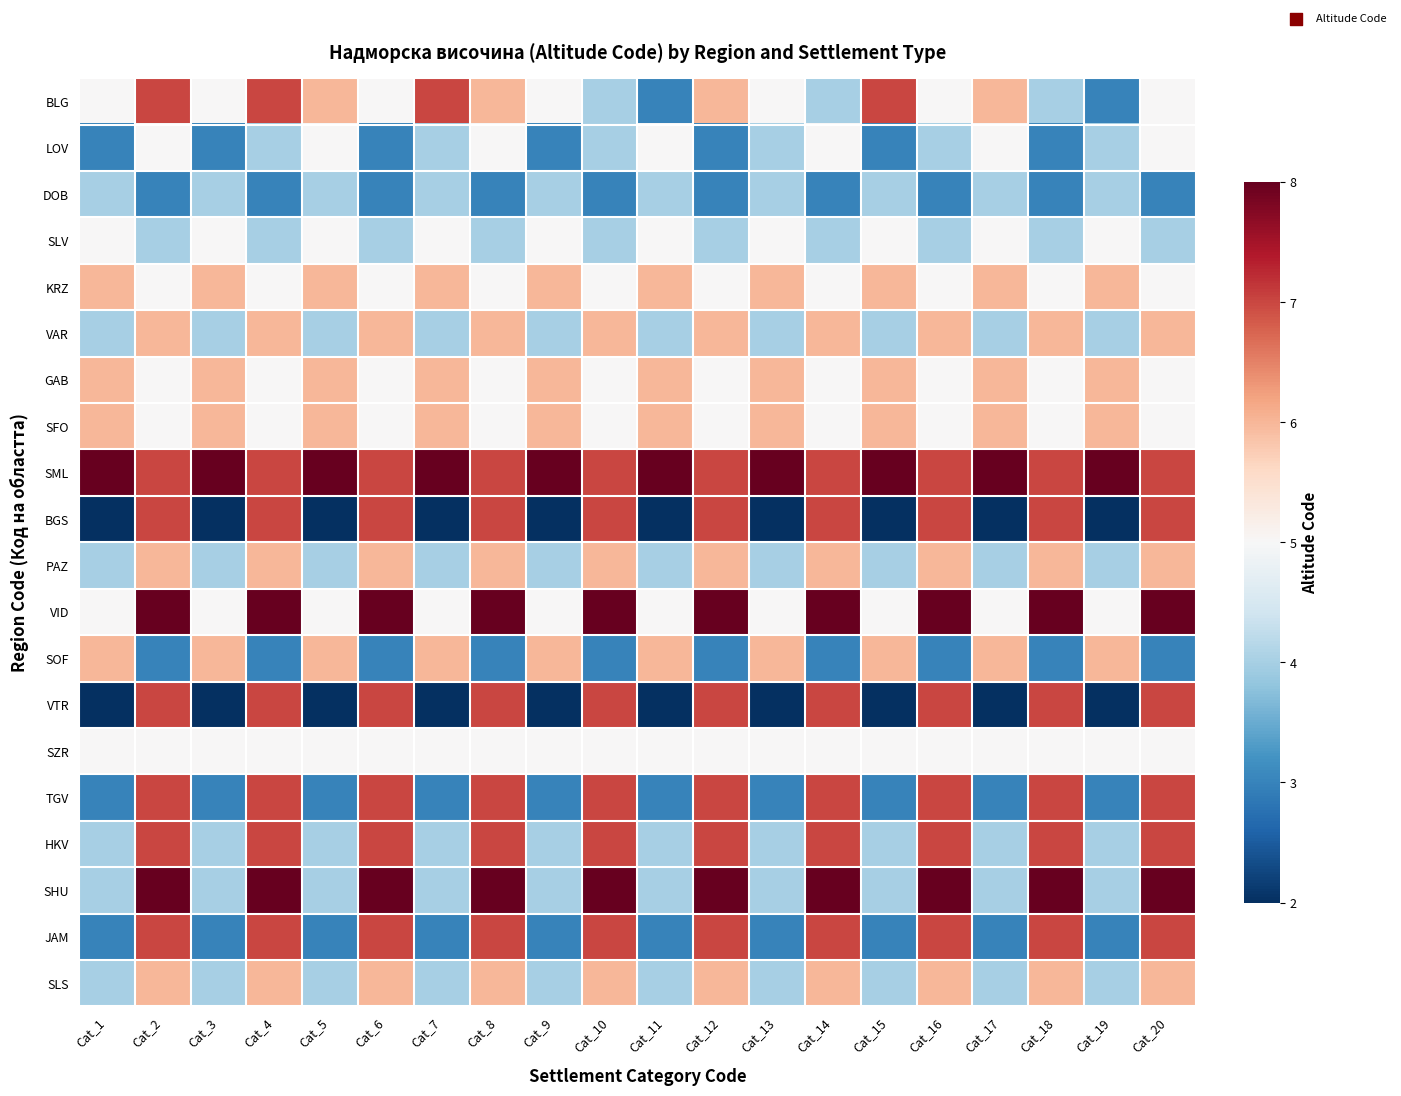

Reading left to right, extract all data points from this chart.

BLG: Cat_1=5	Cat_2=7	Cat_3=5	Cat_4=7	Cat_5=6	Cat_6=5	Cat_7=7	Cat_8=6	Cat_9=5	Cat_10=4	Cat_11=3	Cat_12=6	Cat_13=5	Cat_14=4	Cat_15=7	Cat_16=5	Cat_17=6	Cat_18=4	Cat_19=3	Cat_20=5
LOV: Cat_1=3	Cat_2=5	Cat_3=3	Cat_4=4	Cat_5=5	Cat_6=3	Cat_7=4	Cat_8=5	Cat_9=3	Cat_10=4	Cat_11=5	Cat_12=3	Cat_13=4	Cat_14=5	Cat_15=3	Cat_16=4	Cat_17=5	Cat_18=3	Cat_19=4	Cat_20=5
DOB: Cat_1=4	Cat_2=3	Cat_3=4	Cat_4=3	Cat_5=4	Cat_6=3	Cat_7=4	Cat_8=3	Cat_9=4	Cat_10=3	Cat_11=4	Cat_12=3	Cat_13=4	Cat_14=3	Cat_15=4	Cat_16=3	Cat_17=4	Cat_18=3	Cat_19=4	Cat_20=3
SLV: Cat_1=5	Cat_2=4	Cat_3=5	Cat_4=4	Cat_5=5	Cat_6=4	Cat_7=5	Cat_8=4	Cat_9=5	Cat_10=4	Cat_11=5	Cat_12=4	Cat_13=5	Cat_14=4	Cat_15=5	Cat_16=4	Cat_17=5	Cat_18=4	Cat_19=5	Cat_20=4
KRZ: Cat_1=6	Cat_2=5	Cat_3=6	Cat_4=5	Cat_5=6	Cat_6=5	Cat_7=6	Cat_8=5	Cat_9=6	Cat_10=5	Cat_11=6	Cat_12=5	Cat_13=6	Cat_14=5	Cat_15=6	Cat_16=5	Cat_17=6	Cat_18=5	Cat_19=6	Cat_20=5
VAR: Cat_1=4	Cat_2=6	Cat_3=4	Cat_4=6	Cat_5=4	Cat_6=6	Cat_7=4	Cat_8=6	Cat_9=4	Cat_10=6	Cat_11=4	Cat_12=6	Cat_13=4	Cat_14=6	Cat_15=4	Cat_16=6	Cat_17=4	Cat_18=6	Cat_19=4	Cat_20=6
GAB: Cat_1=6	Cat_2=5	Cat_3=6	Cat_4=5	Cat_5=6	Cat_6=5	Cat_7=6	Cat_8=5	Cat_9=6	Cat_10=5	Cat_11=6	Cat_12=5	Cat_13=6	Cat_14=5	Cat_15=6	Cat_16=5	Cat_17=6	Cat_18=5	Cat_19=6	Cat_20=5
SFO: Cat_1=6	Cat_2=5	Cat_3=6	Cat_4=5	Cat_5=6	Cat_6=5	Cat_7=6	Cat_8=5	Cat_9=6	Cat_10=5	Cat_11=6	Cat_12=5	Cat_13=6	Cat_14=5	Cat_15=6	Cat_16=5	Cat_17=6	Cat_18=5	Cat_19=6	Cat_20=5
SML: Cat_1=8	Cat_2=7	Cat_3=8	Cat_4=7	Cat_5=8	Cat_6=7	Cat_7=8	Cat_8=7	Cat_9=8	Cat_10=7	Cat_11=8	Cat_12=7	Cat_13=8	Cat_14=7	Cat_15=8	Cat_16=7	Cat_17=8	Cat_18=7	Cat_19=8	Cat_20=7
BGS: Cat_1=2	Cat_2=7	Cat_3=2	Cat_4=7	Cat_5=2	Cat_6=7	Cat_7=2	Cat_8=7	Cat_9=2	Cat_10=7	Cat_11=2	Cat_12=7	Cat_13=2	Cat_14=7	Cat_15=2	Cat_16=7	Cat_17=2	Cat_18=7	Cat_19=2	Cat_20=7
PAZ: Cat_1=4	Cat_2=6	Cat_3=4	Cat_4=6	Cat_5=4	Cat_6=6	Cat_7=4	Cat_8=6	Cat_9=4	Cat_10=6	Cat_11=4	Cat_12=6	Cat_13=4	Cat_14=6	Cat_15=4	Cat_16=6	Cat_17=4	Cat_18=6	Cat_19=4	Cat_20=6
VID: Cat_1=5	Cat_2=8	Cat_3=5	Cat_4=8	Cat_5=5	Cat_6=8	Cat_7=5	Cat_8=8	Cat_9=5	Cat_10=8	Cat_11=5	Cat_12=8	Cat_13=5	Cat_14=8	Cat_15=5	Cat_16=8	Cat_17=5	Cat_18=8	Cat_19=5	Cat_20=8
SOF: Cat_1=6	Cat_2=3	Cat_3=6	Cat_4=3	Cat_5=6	Cat_6=3	Cat_7=6	Cat_8=3	Cat_9=6	Cat_10=3	Cat_11=6	Cat_12=3	Cat_13=6	Cat_14=3	Cat_15=6	Cat_16=3	Cat_17=6	Cat_18=3	Cat_19=6	Cat_20=3
VTR: Cat_1=2	Cat_2=7	Cat_3=2	Cat_4=7	Cat_5=2	Cat_6=7	Cat_7=2	Cat_8=7	Cat_9=2	Cat_10=7	Cat_11=2	Cat_12=7	Cat_13=2	Cat_14=7	Cat_15=2	Cat_16=7	Cat_17=2	Cat_18=7	Cat_19=2	Cat_20=7
SZR: Cat_1=5	Cat_2=5	Cat_3=5	Cat_4=5	Cat_5=5	Cat_6=5	Cat_7=5	Cat_8=5	Cat_9=5	Cat_10=5	Cat_11=5	Cat_12=5	Cat_13=5	Cat_14=5	Cat_15=5	Cat_16=5	Cat_17=5	Cat_18=5	Cat_19=5	Cat_20=5
TGV: Cat_1=3	Cat_2=7	Cat_3=3	Cat_4=7	Cat_5=3	Cat_6=7	Cat_7=3	Cat_8=7	Cat_9=3	Cat_10=7	Cat_11=3	Cat_12=7	Cat_13=3	Cat_14=7	Cat_15=3	Cat_16=7	Cat_17=3	Cat_18=7	Cat_19=3	Cat_20=7
HKV: Cat_1=4	Cat_2=7	Cat_3=4	Cat_4=7	Cat_5=4	Cat_6=7	Cat_7=4	Cat_8=7	Cat_9=4	Cat_10=7	Cat_11=4	Cat_12=7	Cat_13=4	Cat_14=7	Cat_15=4	Cat_16=7	Cat_17=4	Cat_18=7	Cat_19=4	Cat_20=7
SHU: Cat_1=4	Cat_2=8	Cat_3=4	Cat_4=8	Cat_5=4	Cat_6=8	Cat_7=4	Cat_8=8	Cat_9=4	Cat_10=8	Cat_11=4	Cat_12=8	Cat_13=4	Cat_14=8	Cat_15=4	Cat_16=8	Cat_17=4	Cat_18=8	Cat_19=4	Cat_20=8
JAM: Cat_1=3	Cat_2=7	Cat_3=3	Cat_4=7	Cat_5=3	Cat_6=7	Cat_7=3	Cat_8=7	Cat_9=3	Cat_10=7	Cat_11=3	Cat_12=7	Cat_13=3	Cat_14=7	Cat_15=3	Cat_16=7	Cat_17=3	Cat_18=7	Cat_19=3	Cat_20=7
SLS: Cat_1=4	Cat_2=6	Cat_3=4	Cat_4=6	Cat_5=4	Cat_6=6	Cat_7=4	Cat_8=6	Cat_9=4	Cat_10=6	Cat_11=4	Cat_12=6	Cat_13=4	Cat_14=6	Cat_15=4	Cat_16=6	Cat_17=4	Cat_18=6	Cat_19=4	Cat_20=6